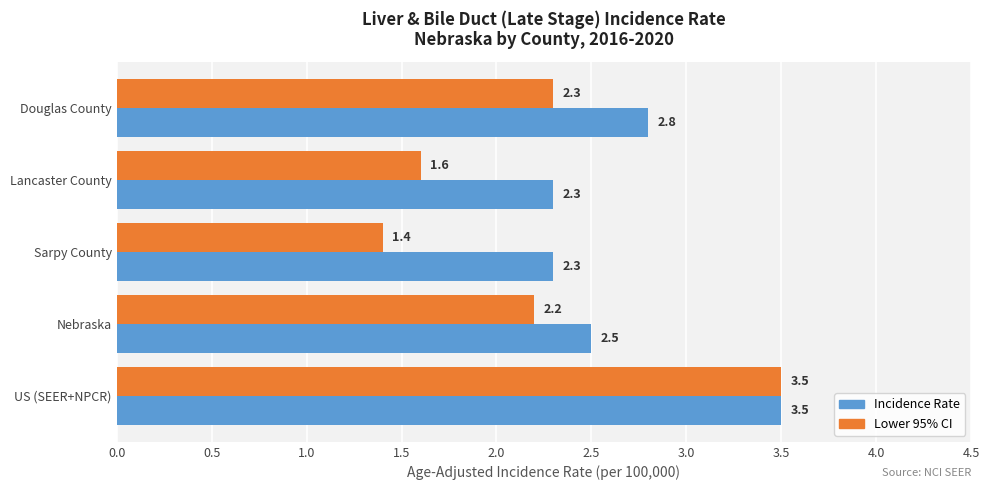

What is the approximate value of Lower 95% CI at Sarpy County?

1.4